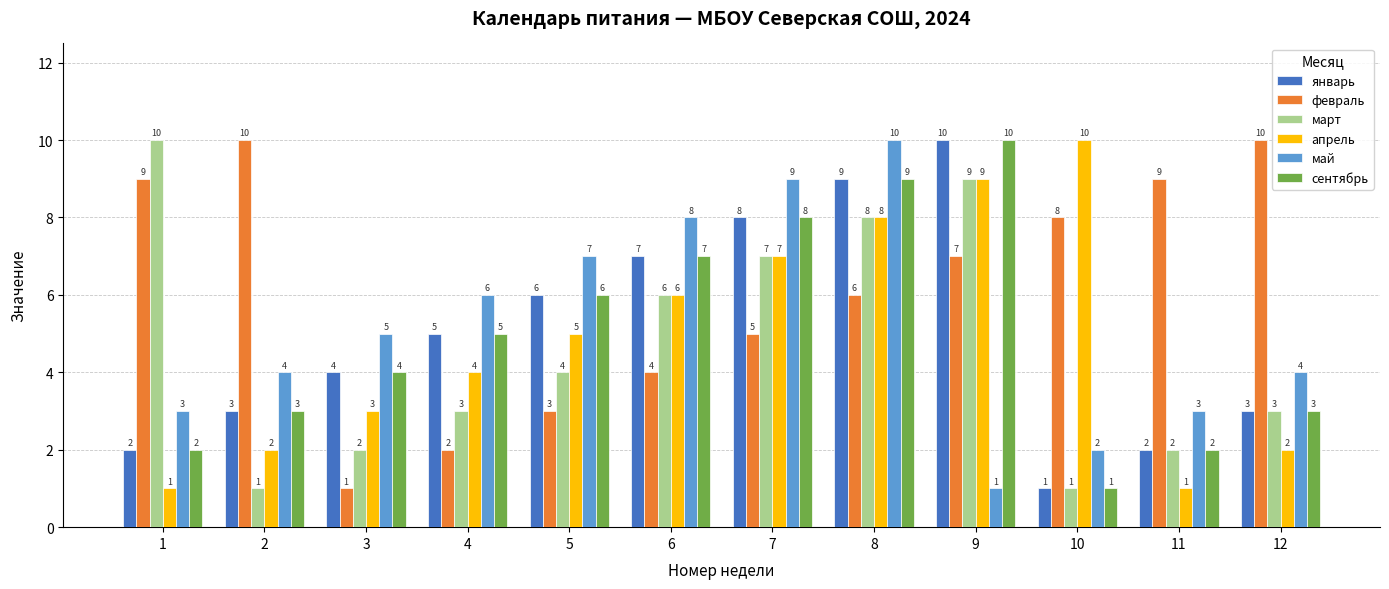

At which category is the sum across all series the highest?

8